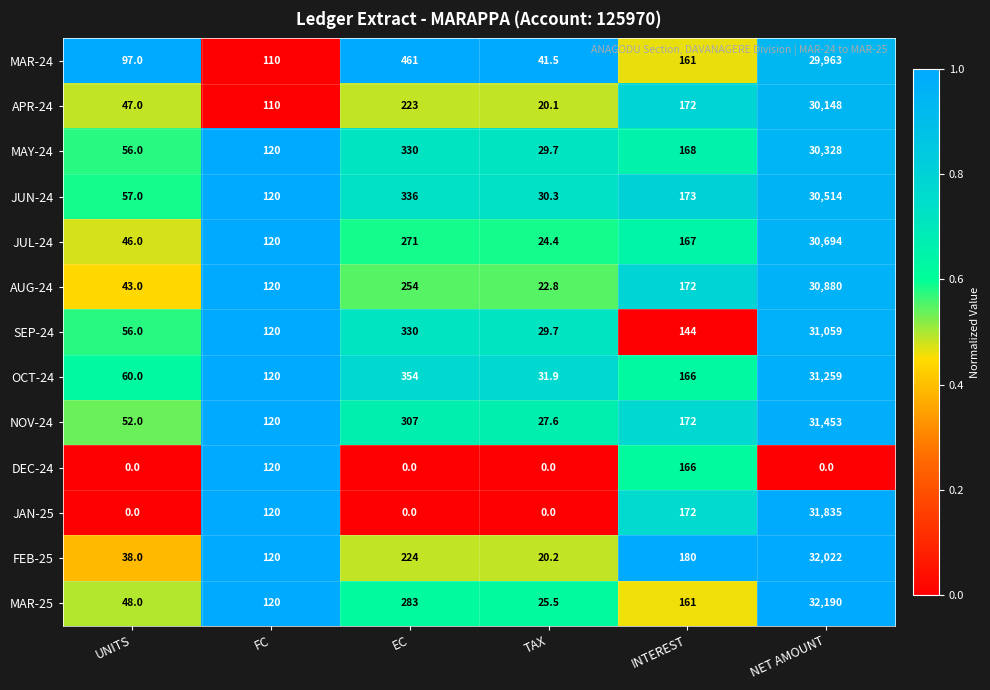

What is the difference between the maximum and second lowest values in the JUN-24 series?

30457.0